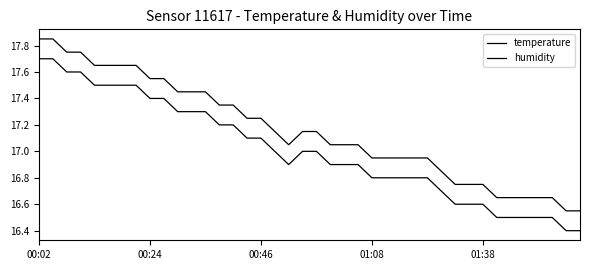

How many lines are shown in the chart?

2